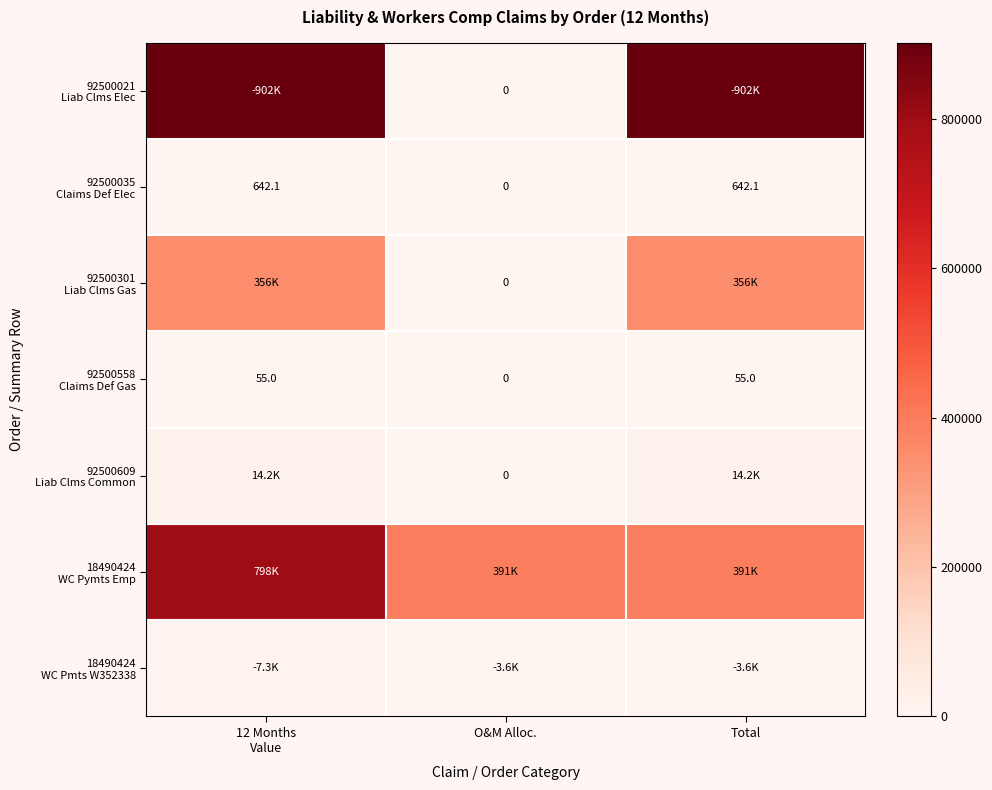

Read the 18490424 WC Pymts Emp value at Total.

391464.1